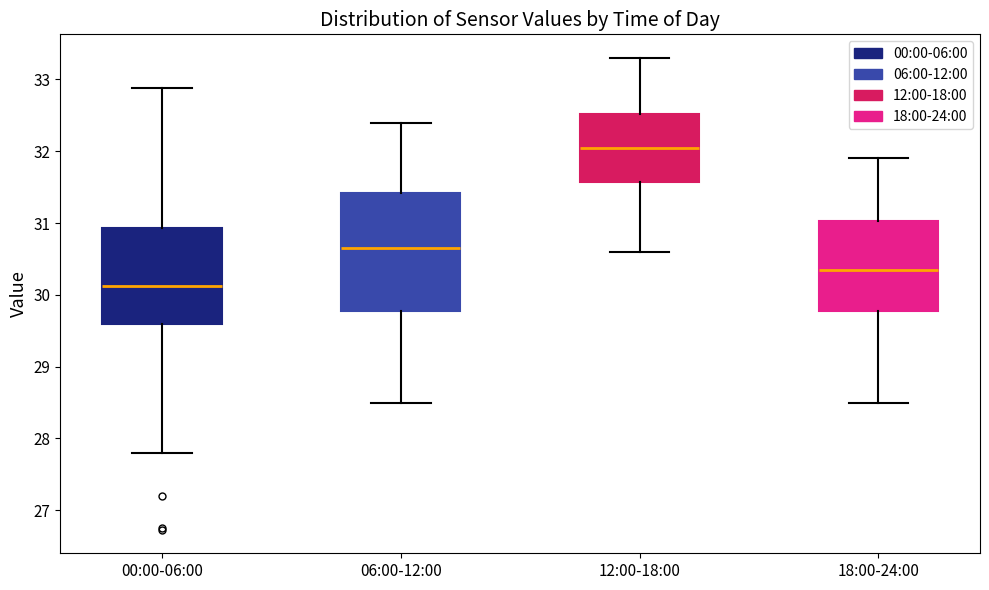

Which box is the tallest, from its lower edge to its upper edge?

06:00-12:00